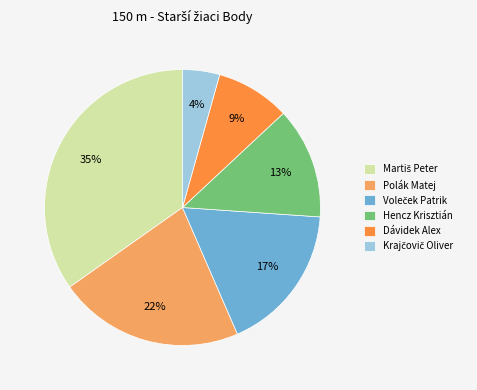

How many slices are in this pie chart?

6